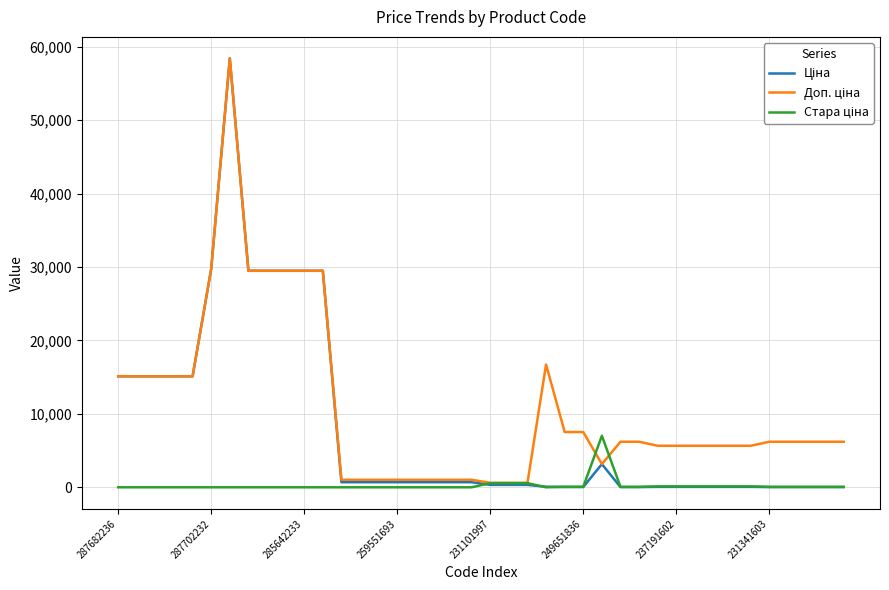

What is the greatest value displayed?

58426.5